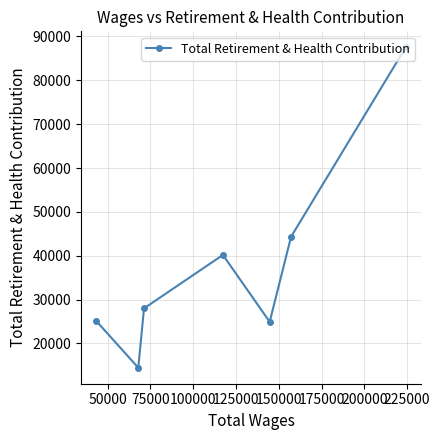

What is the sum of all values?

264405